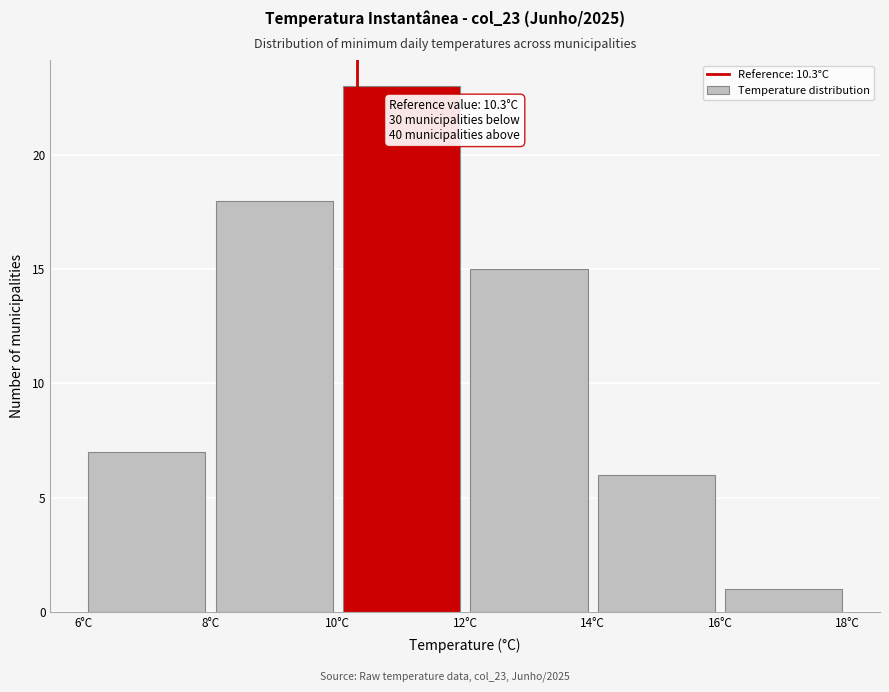

Over which range of the x-axis is the bar tallest?

10 to 12